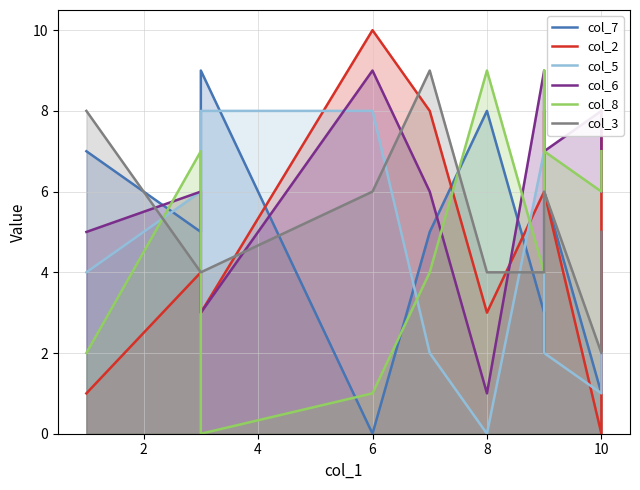

Rank the series by their maximum value, from highest to lowest.

col_2, col_7, col_6, col_8, col_3, col_5